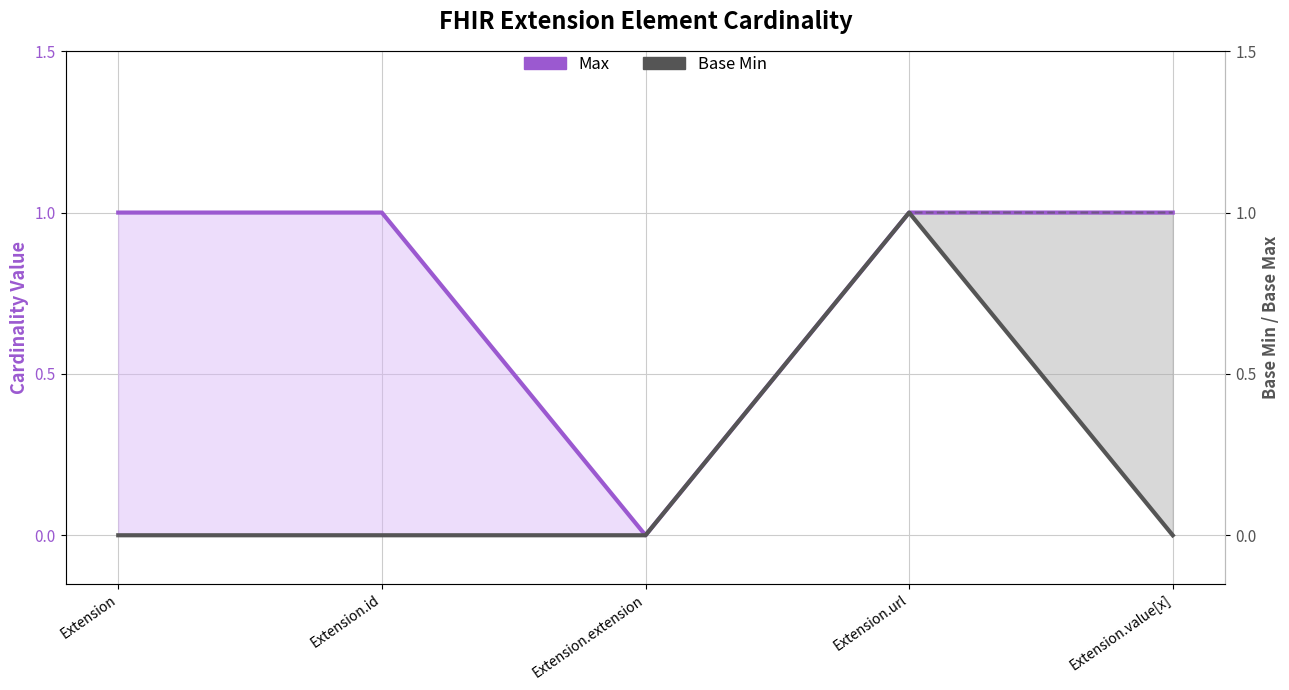

At which label does Base Min reach its minimum?

Extension